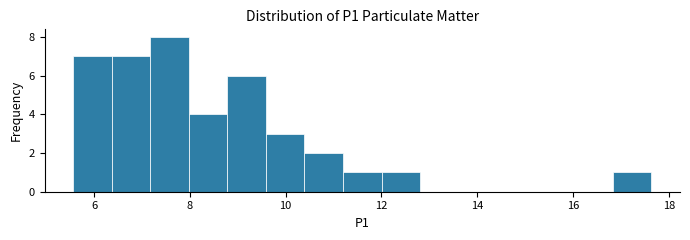

Reading left to right, transcribe this chart: for each bar, give the range it covers on the x-axis and its height. Neither the bar edges nor the heights are printed on the chart, so give them approximately, as read against the axes.

5.6 to 6.4: 7
6.4 to 7.2: 7
7.2 to 8.0: 8
8.0 to 8.8: 4
8.8 to 9.6: 6
9.6 to 10.4: 3
10.4 to 11.2: 2
11.2 to 12.0: 1
12.0 to 12.8: 1
12.8 to 13.6: 0
13.6 to 14.4: 0
14.4 to 15.2: 0
15.2 to 16.0: 0
16.0 to 16.8: 0
16.8 to 17.6: 1